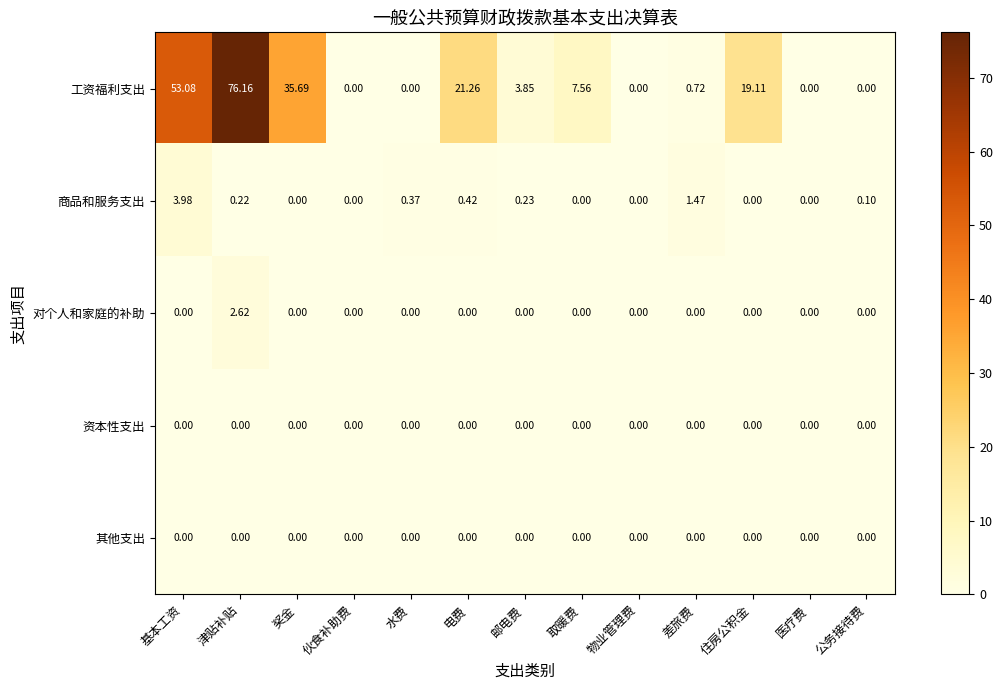

At which label does 商品和服务支出 reach its peak?

基本工资